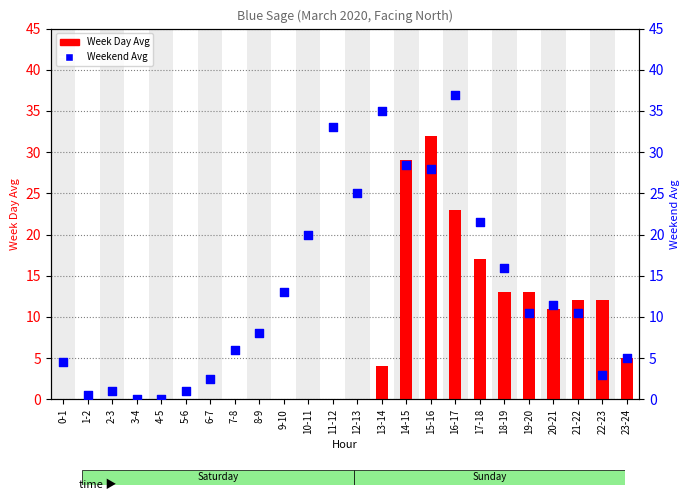

What are all the series names shown in the legend?

Week Day Avg, Weekend Avg